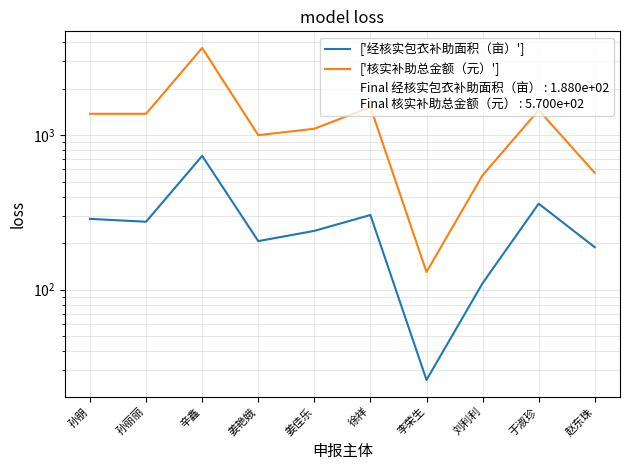

What is the difference between the ['经核实包衣补助面积（亩）'] values at 徐祥 and 赵东珠?

116